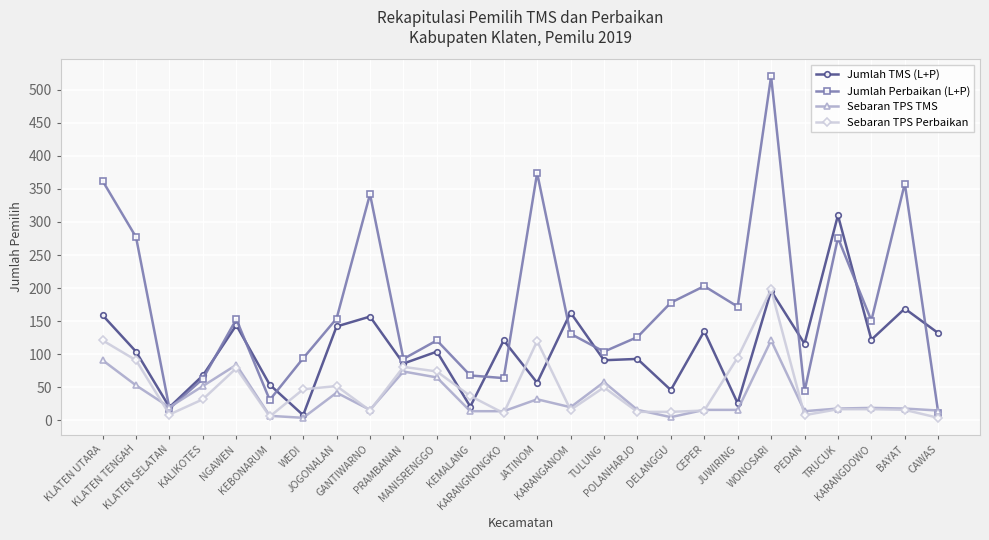

The value of Sebaran TPS Perbaikan at PRAMBANAN is 81. True or false?

True